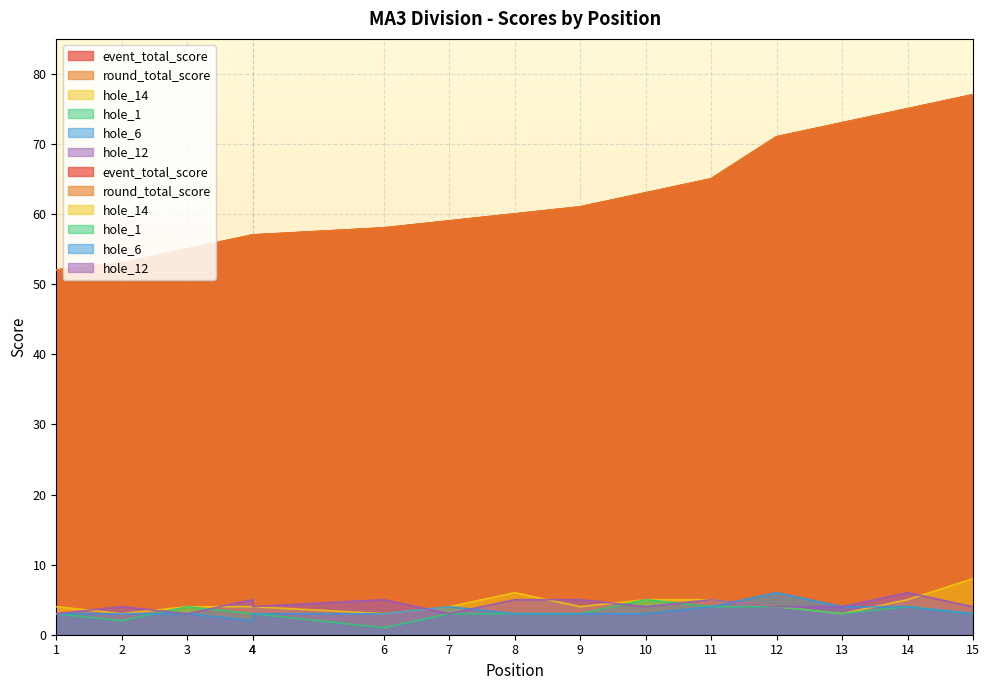

Is the value of hole_6 at 13 greater than the value of hole_12 at 6?

No